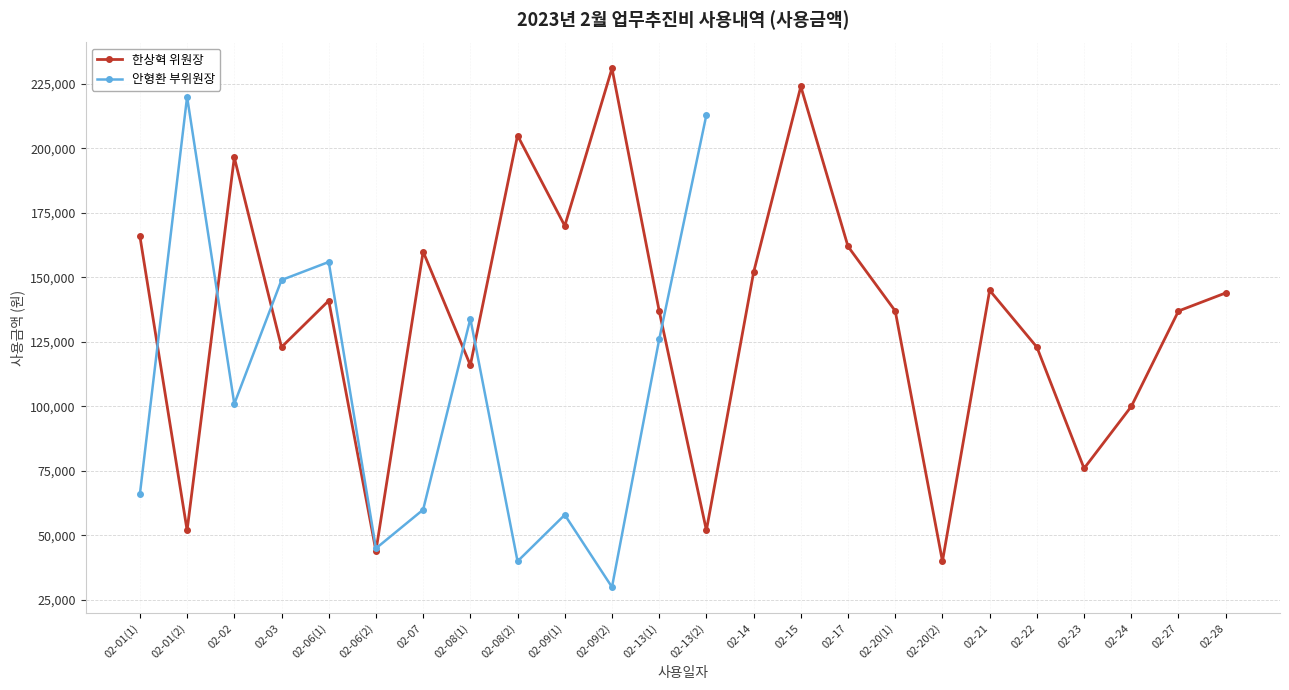

Is it true that the value at 02-23 is 76000?

True